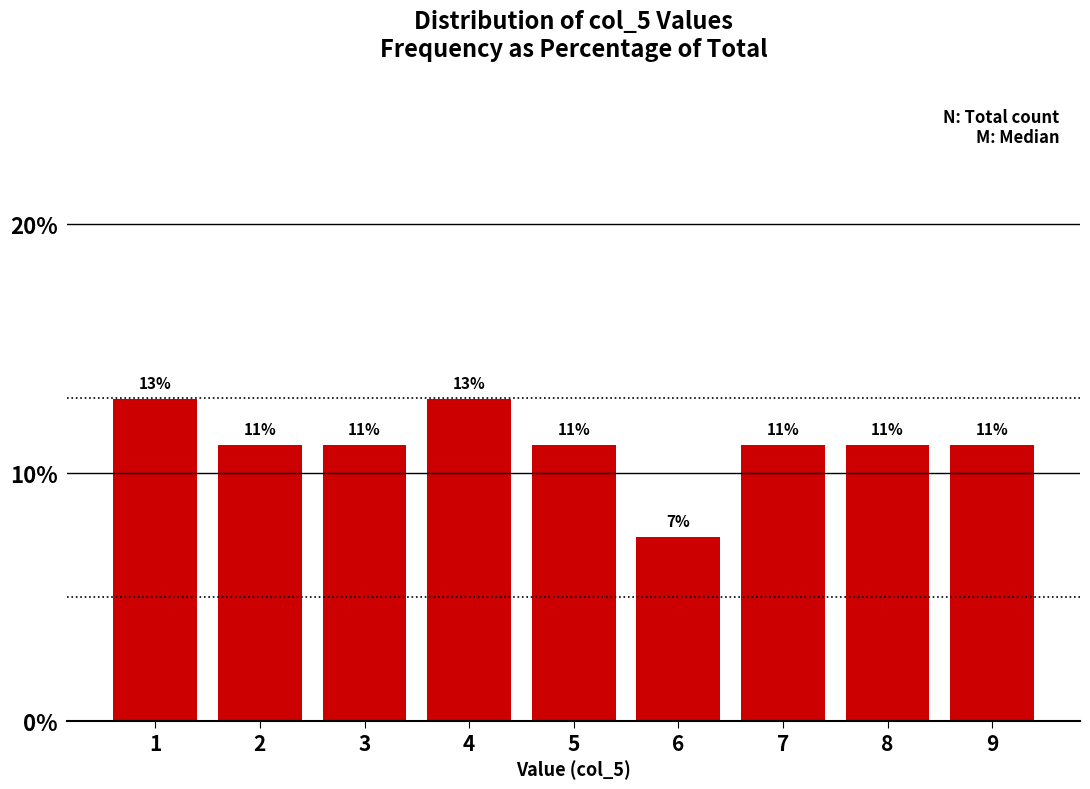

How many bars are there in total?

9